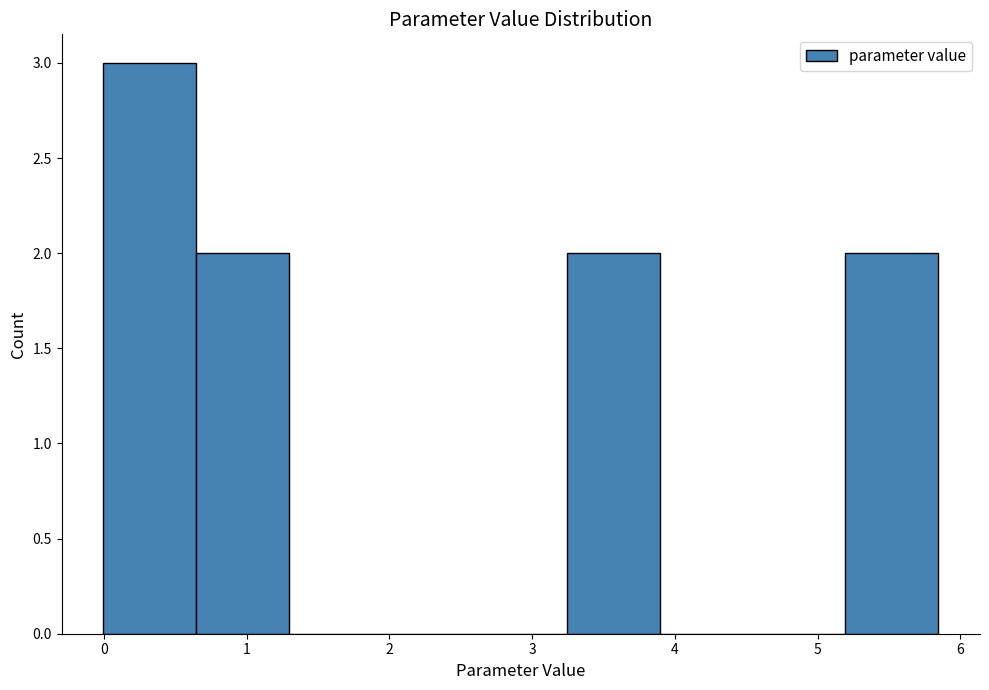

Reading left to right, list every bar in this chart as the range it spans on the x-axis followed by its height. Neither the bar edges nor the heights are printed on the chart, so give them approximately, as read against the axes.

0.0 to 0.6: 3
0.6 to 1.3: 2
1.3 to 1.9: 0
1.9 to 2.6: 0
2.6 to 3.2: 0
3.2 to 3.9: 2
3.9 to 4.5: 0
4.5 to 5.2: 0
5.2 to 5.8: 2